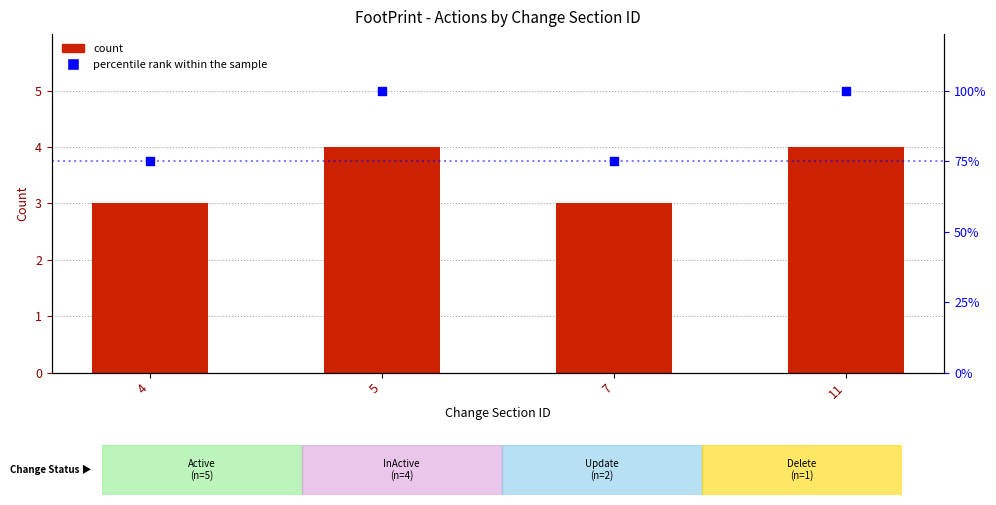

Which series contains the lowest Y value?

Count